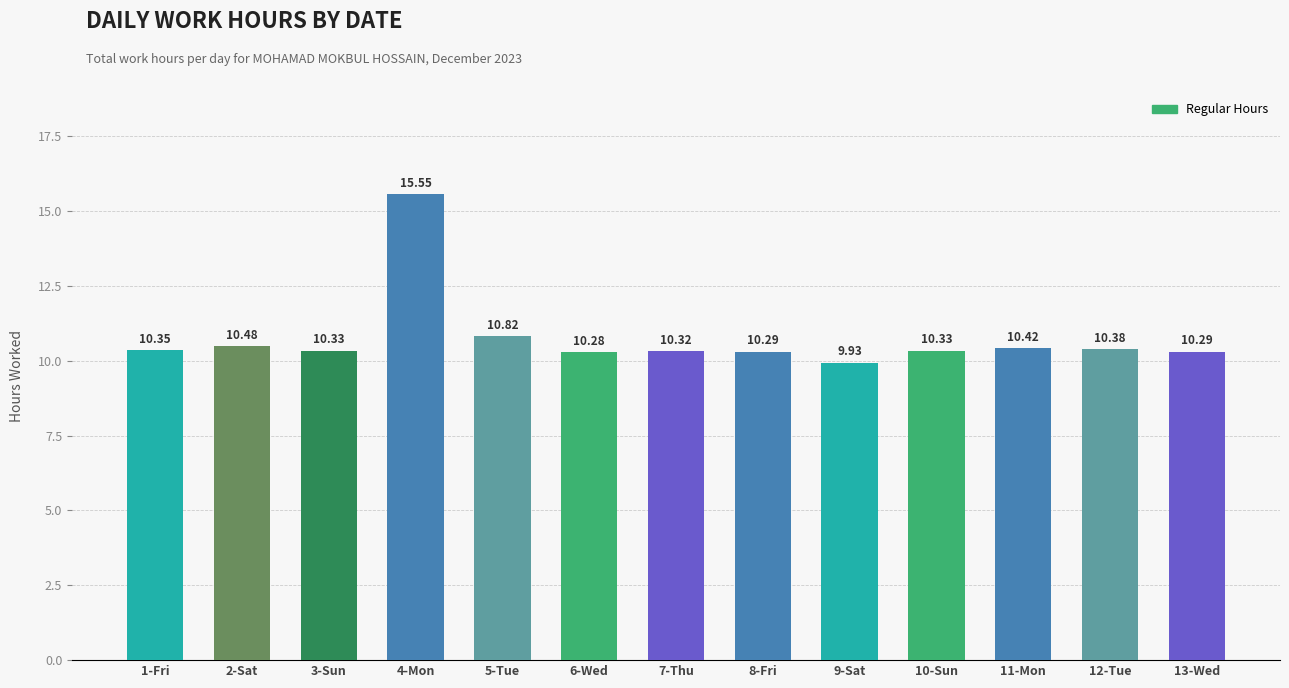

What is the maximum value shown in the chart?

15.6